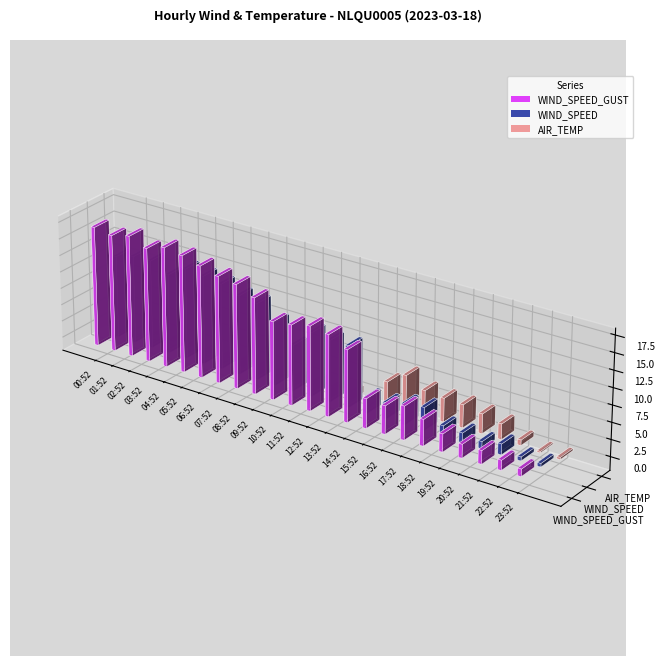

Is it true that WIND_SPEED_GUST equals 17.4 at 01:52?

True